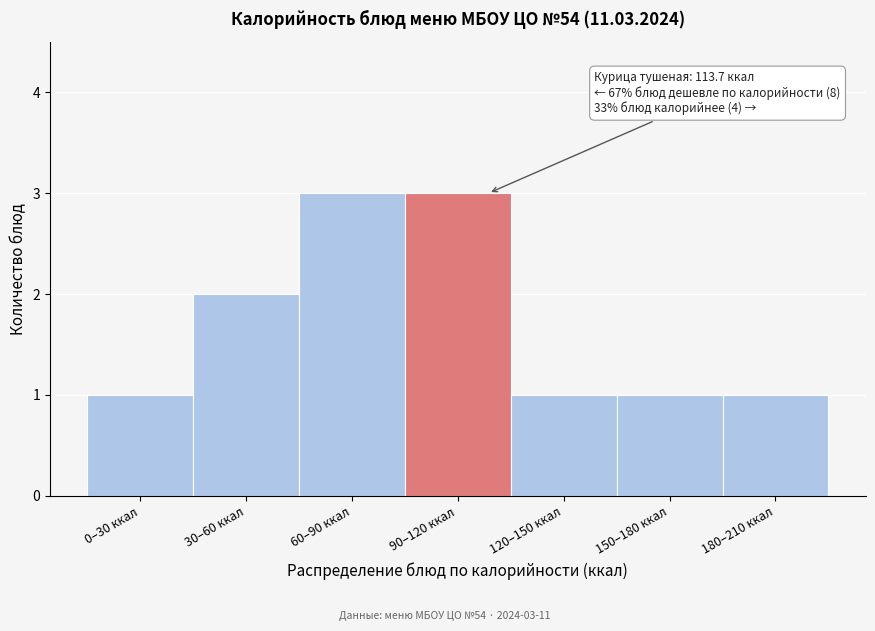

Reading left to right, list all the values displayed in this chart.

1	2	3	3	1	1	1